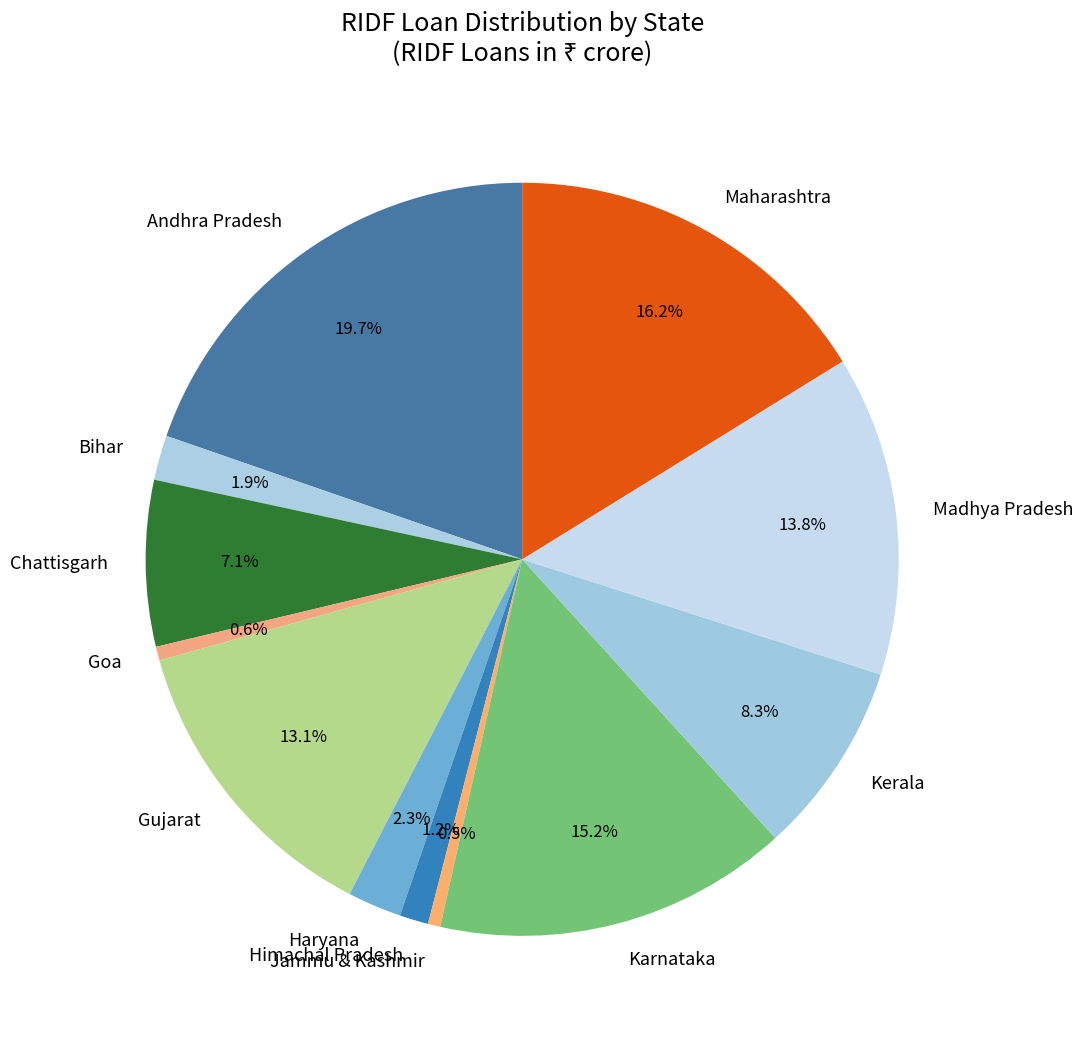

True or false: Kerala accounts for 1% of the total.

False